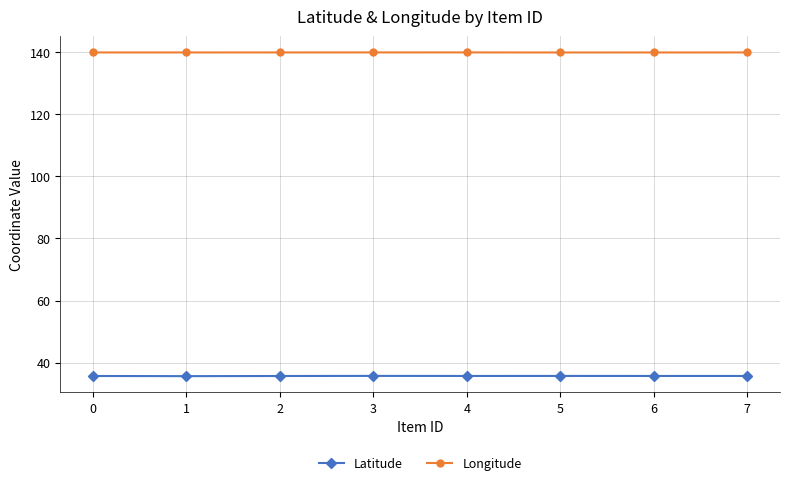

Is it true that Longitude equals 49.3 at 4?

False